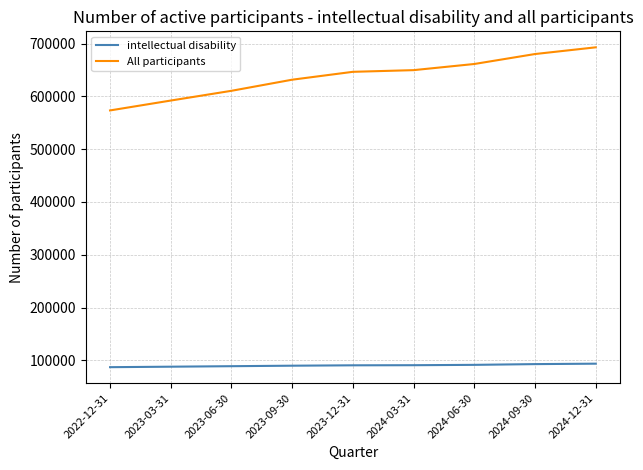

What position from the right is 2024-03-31?

4